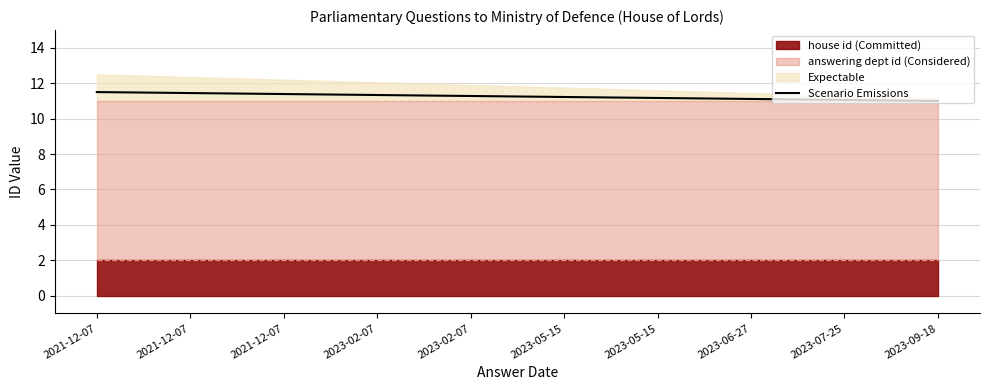

Rank the categories by value from lowest to highest.

2023-09-18, 2023-07-25, 2023-06-27, 2023-05-15, 2023-05-15, 2023-02-07, 2023-02-07, 2021-12-07, 2021-12-07, 2021-12-07